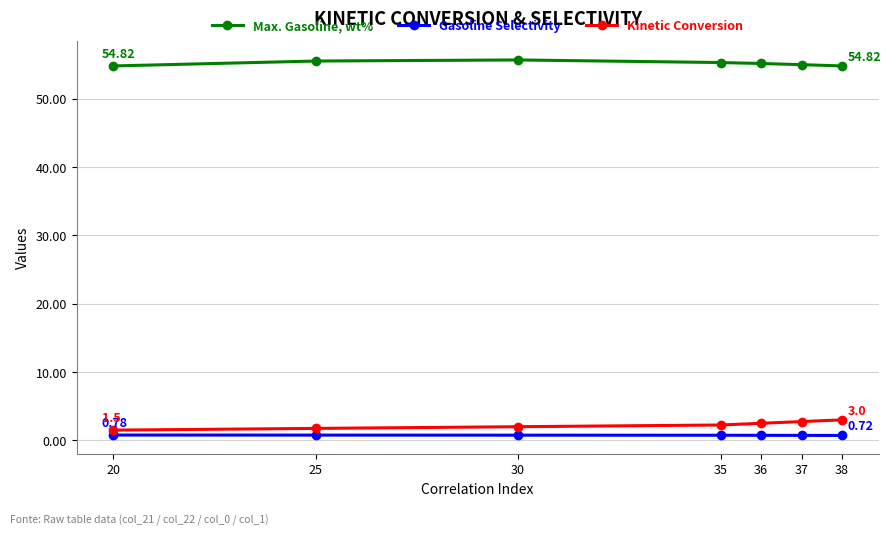

Which series changed the most between 20 and 37?

Kinetic Conversion